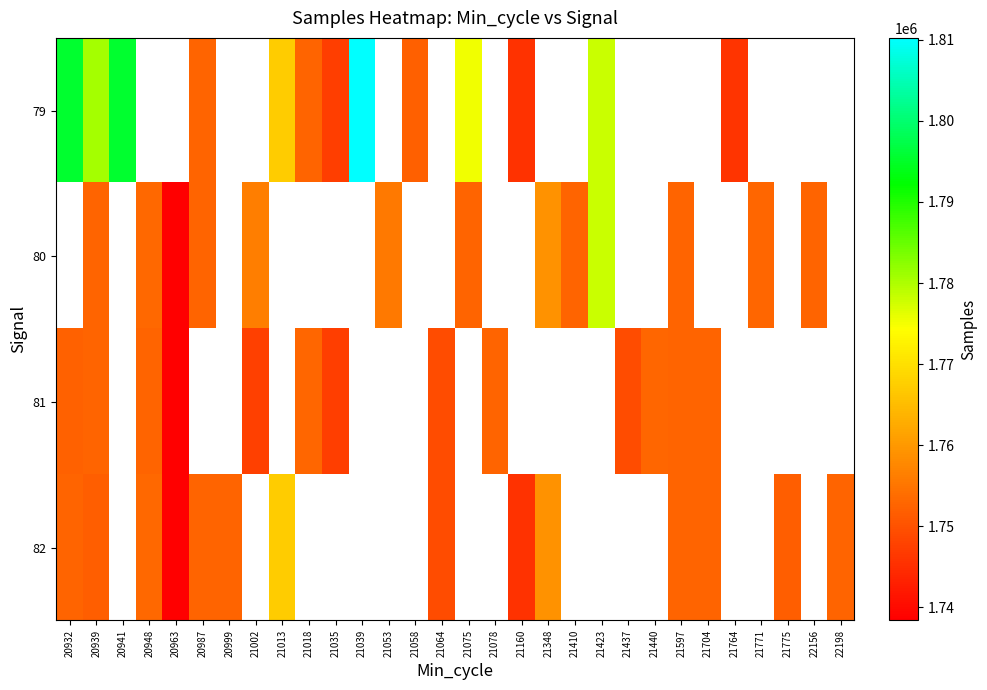

Between 21018 and 21423, which series saw the biggest shift?

79